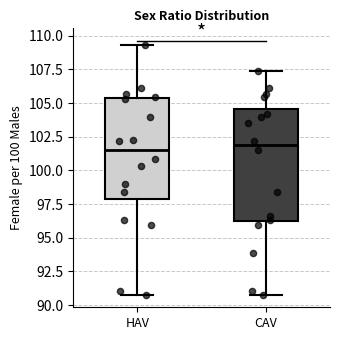

Where does the upper whisker of the box for CAV end on the y-axis? The values are not printed on the chart, so give them approximately, as read against the axis.

107.5